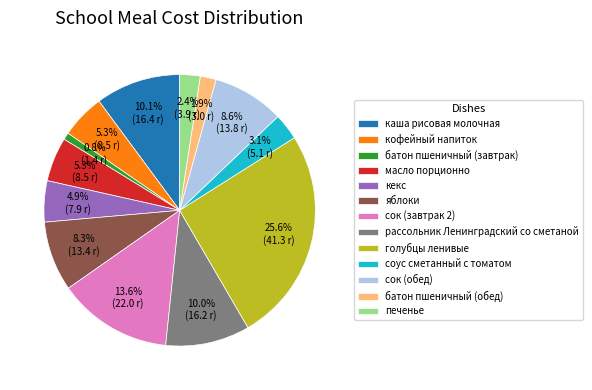

What percentage is the масло порционно slice, to the nearest percent?

5%